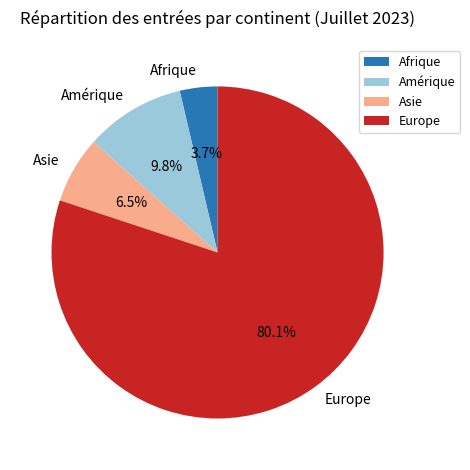

Between Europe and Asie, which is larger?

Europe